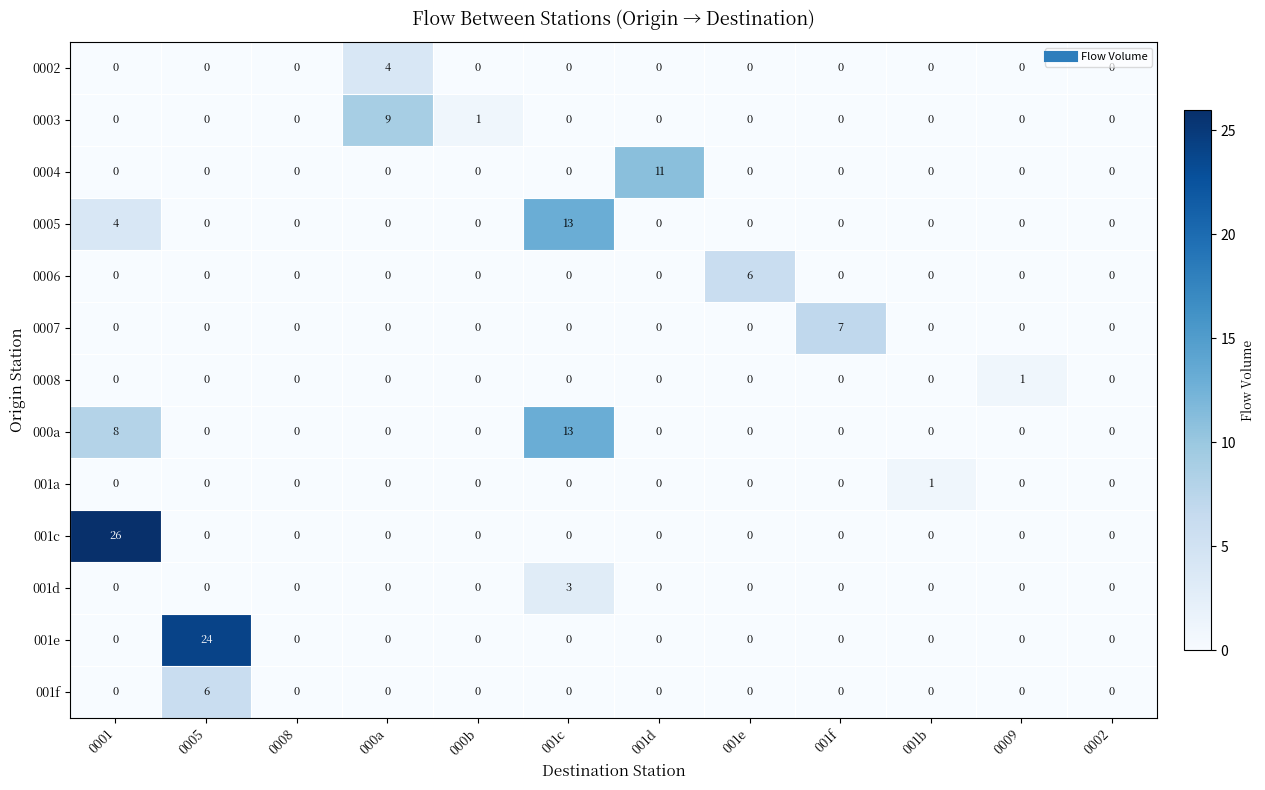

At how many categories does at least one series exceed 3?

7